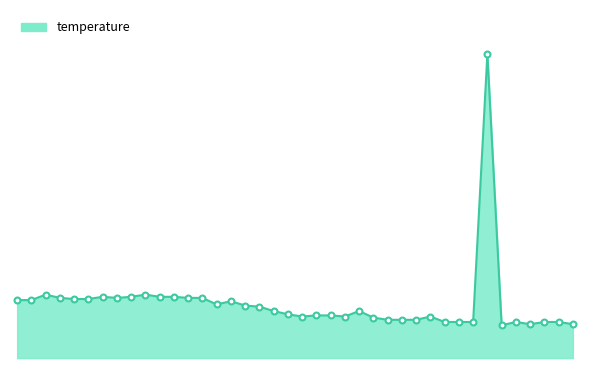

At how many categories does at least one series exceed 12?

1